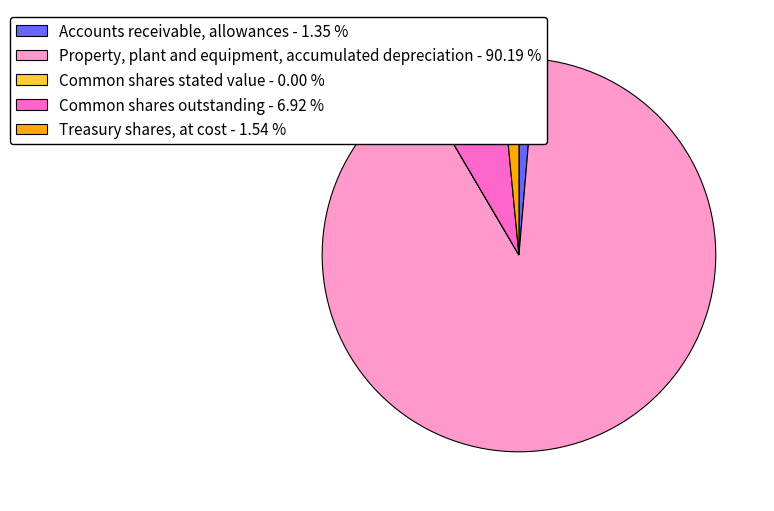

Is there any slice that represents more than half of the pie?

Yes